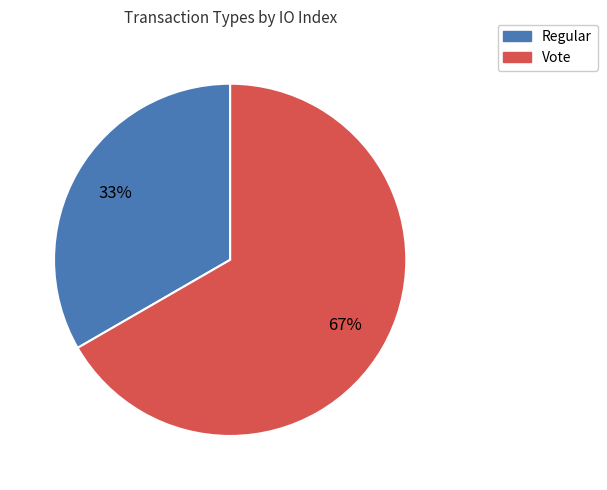

To the nearest percent, what is the combined percentage of Vote and Regular?

100%